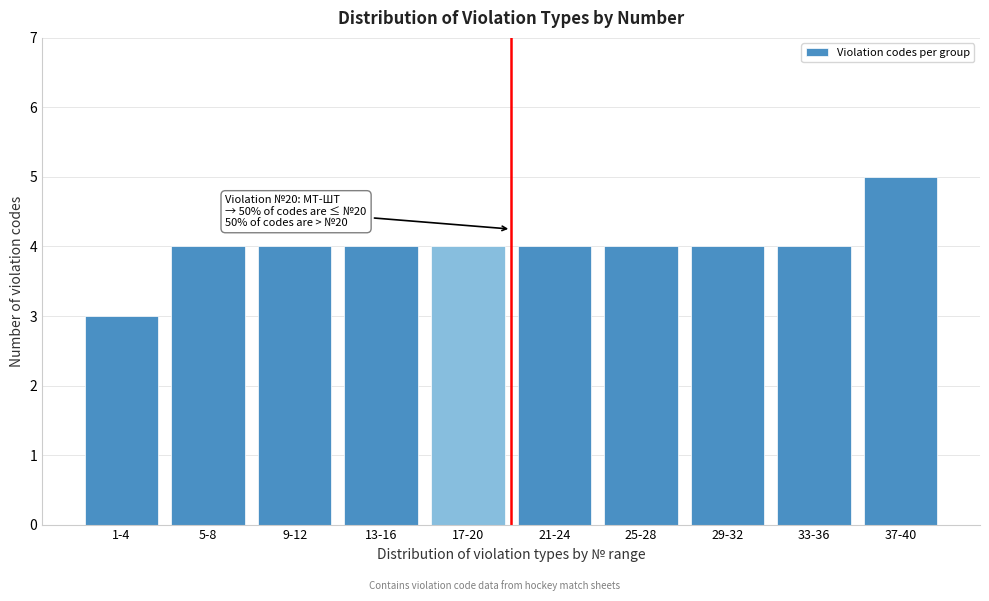

Reading right to left, list all the values displayed in this chart.

5	4	4	4	4	4	4	4	4	3